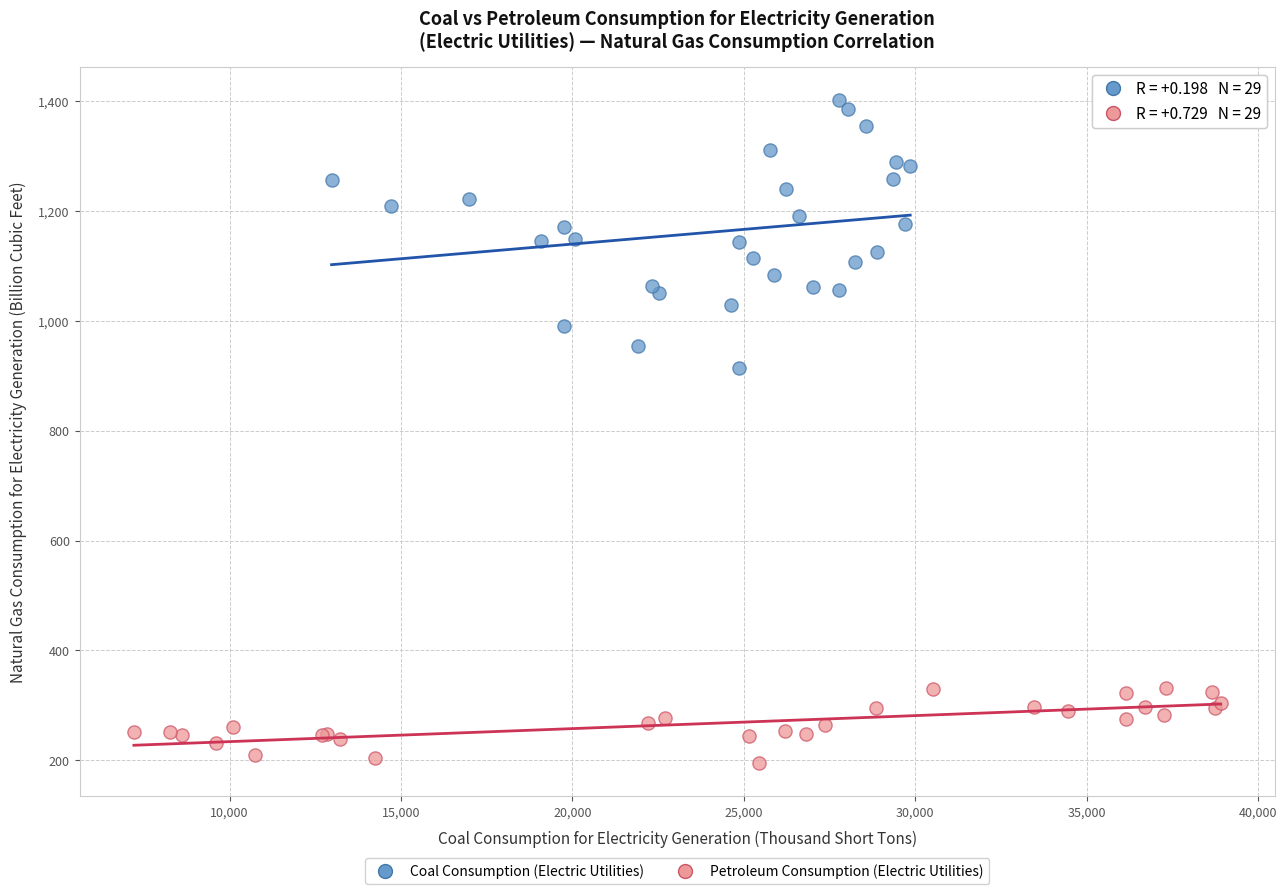

Which series has the widest spread of Y values?

Coal Consumption (Electric Utilities)